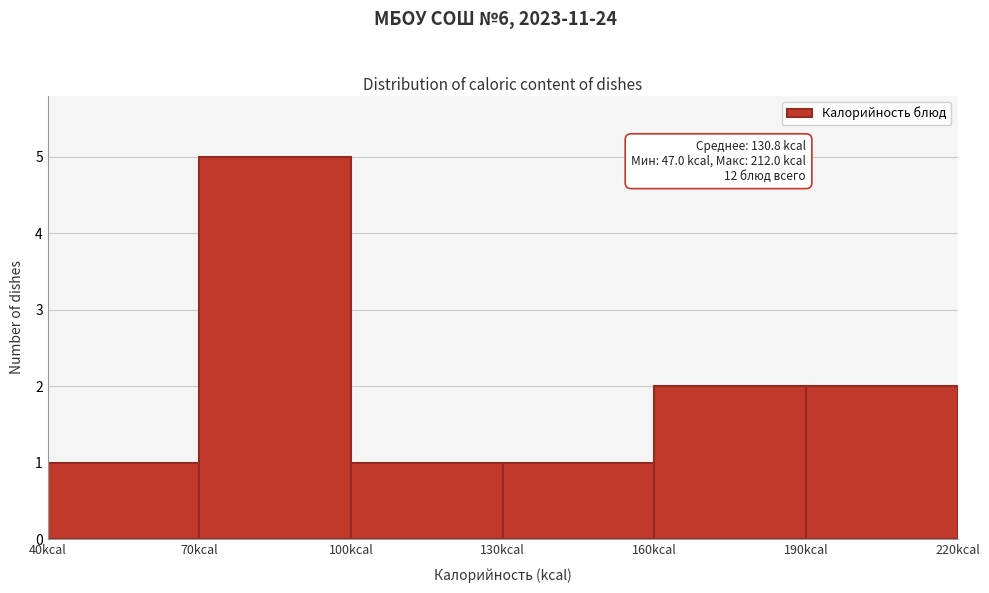

Over which range of the x-axis is the bar tallest?

70 to 100